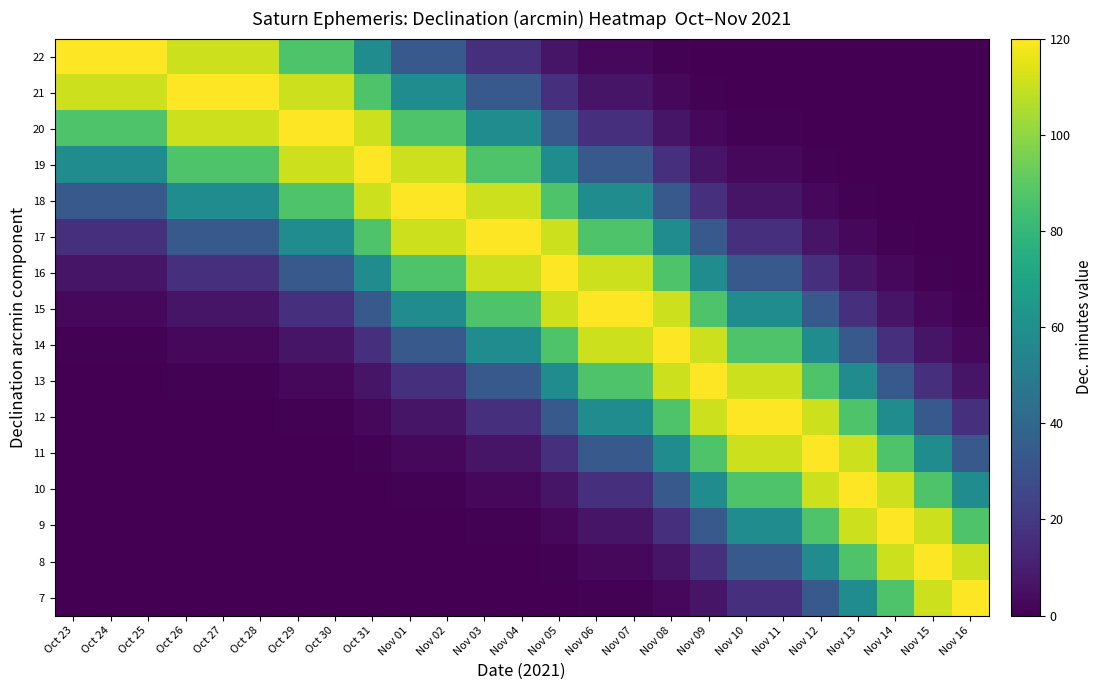

How many data points does each series have?

25